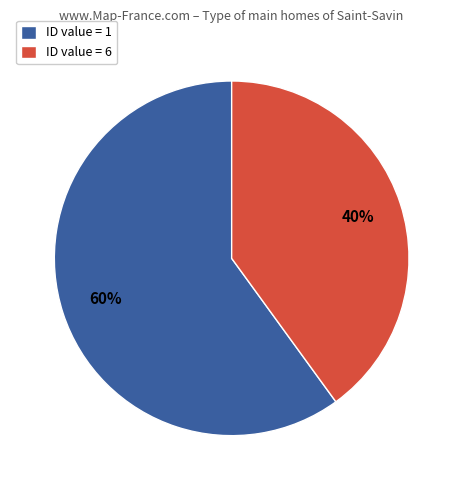

Approximately how many times larger is the value at ID value = 1 compared to ID value = 6?

1.5